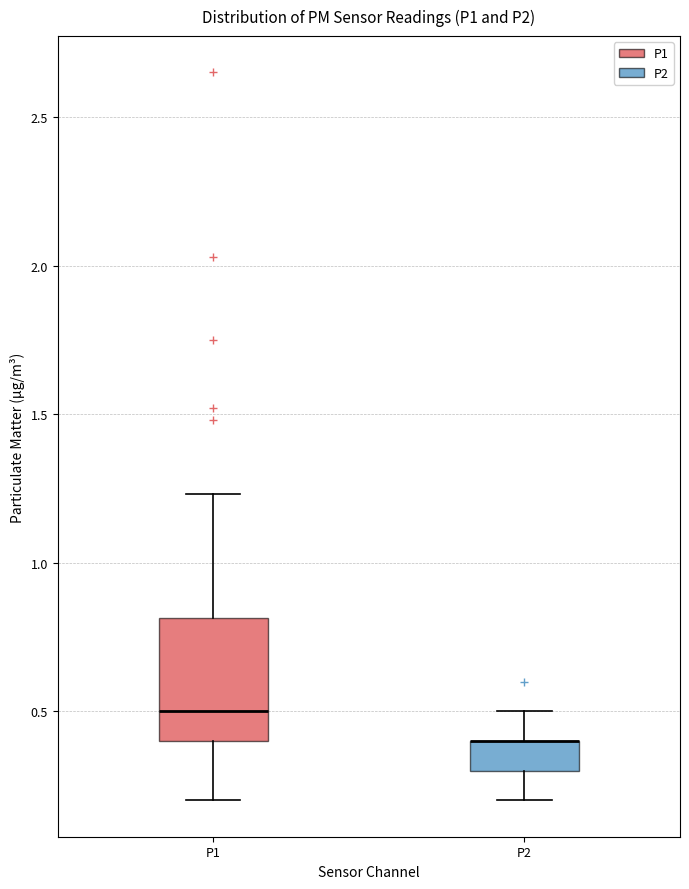

Reading left to right, read every box against the y-axis: the position of its median line, the range the box covers, and the ends of its whiskers. The values are not printed on the chart, so give them approximately, as read against the axis.

P1: median 0.50, box 0.40 to 0.80, whiskers 0.20 to 1.25
P2: median 0.40 (drawn on the box's upper edge), box 0.30 to 0.40, whiskers 0.20 to 0.50